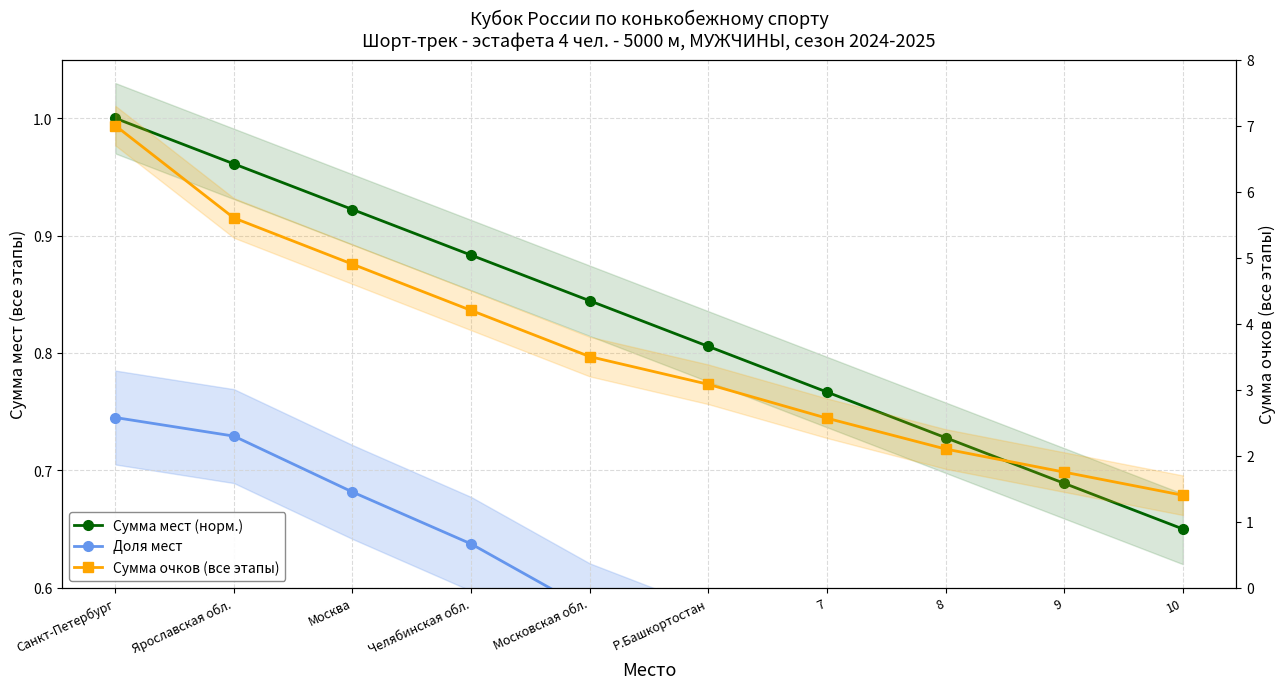

The Доля мест series shows 0.2 at 10. True or false?

False